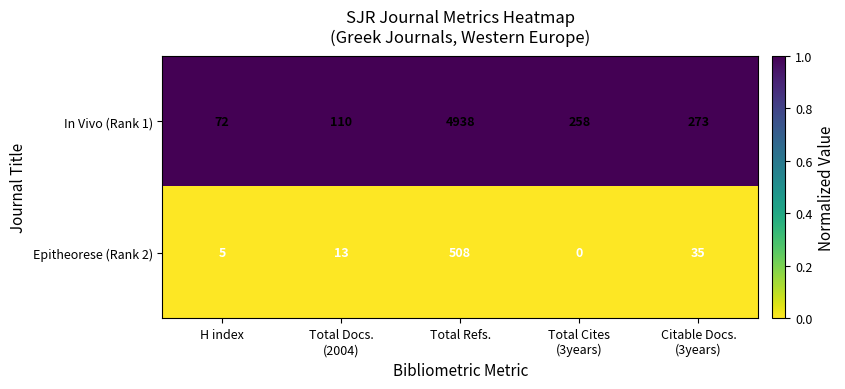

Reading right to left, list all the values displayed in this chart.

In Vivo (Rank 1): 273	258	4938	110	72
Epitheorese (Rank 2): 35	0	508	13	5